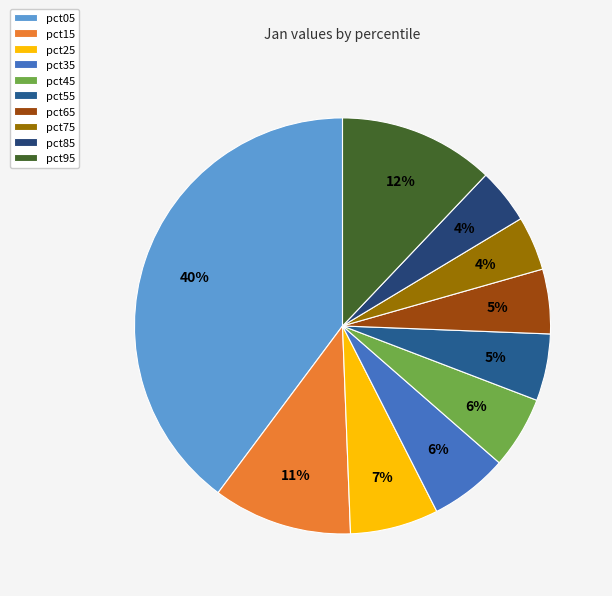

Which category has the smallest portion of the pie?

pct75